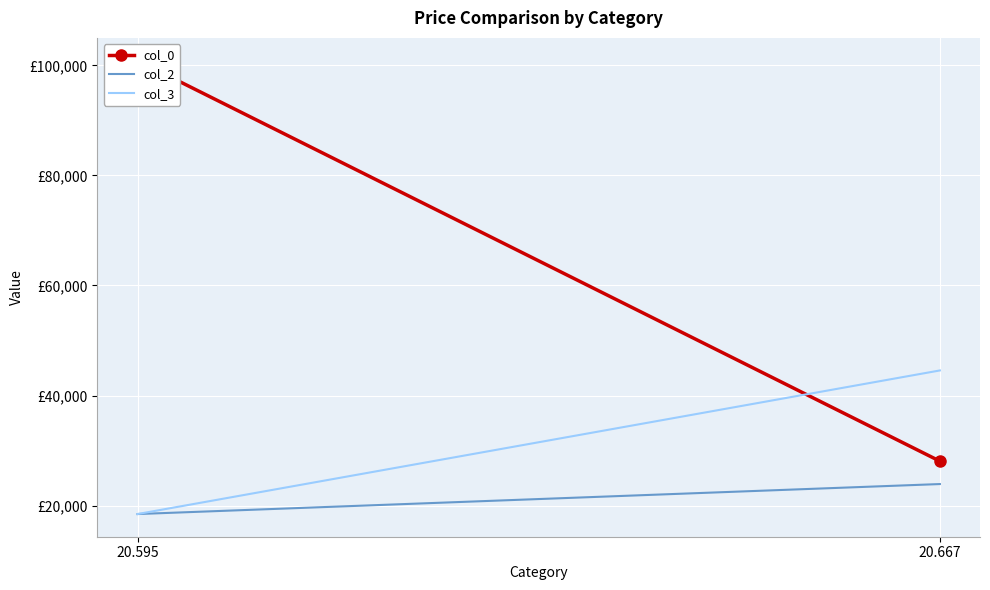

What is the value of the col_0 point at the 1st from the left?

100861.8